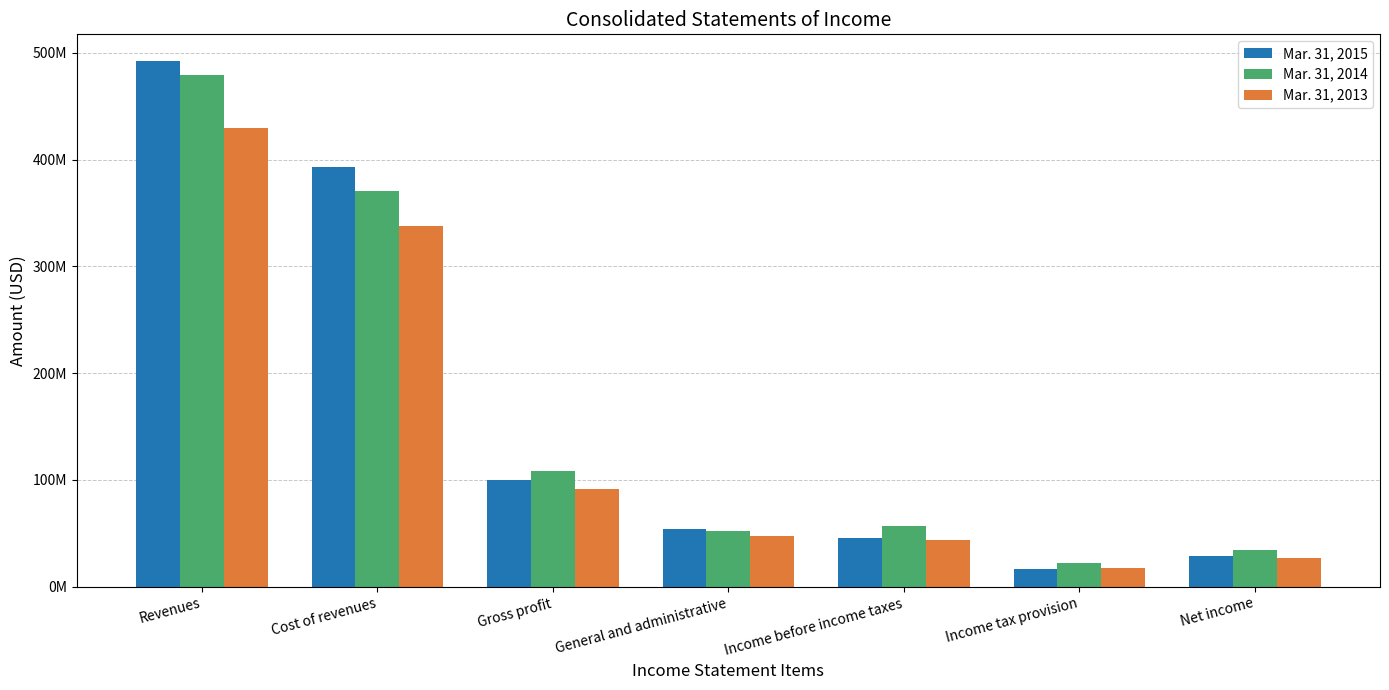

What is the maximum value for Mar. 31, 2015?

492625000